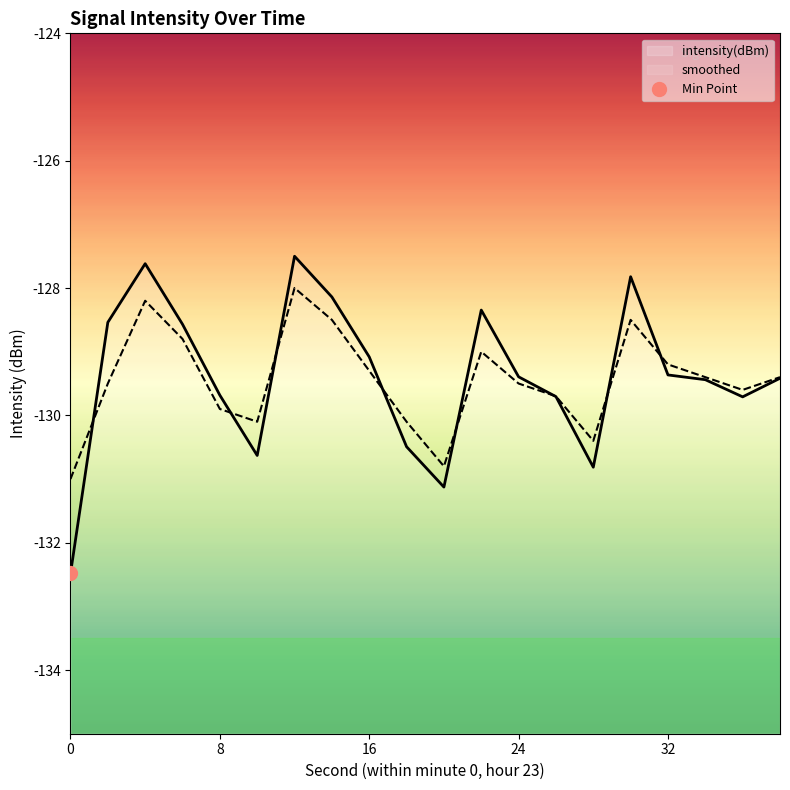

Reading left to right, what are all the values shown in this chart?

intensity(dBm): -132.5	-128.5	-127.6	-128.6	-129.7	-130.6	-127.5	-128.1	-129.1	-130.5	-131.1	-128.3	-129.4	-129.7	-130.8	-127.8	-129.4	-129.4	-129.7	-129.4
smoothed: -131.0	-129.5	-128.2	-128.8	-129.9	-130.1	-128.0	-128.5	-129.3	-130.1	-130.8	-129.0	-129.5	-129.7	-130.4	-128.5	-129.2	-129.4	-129.6	-129.4